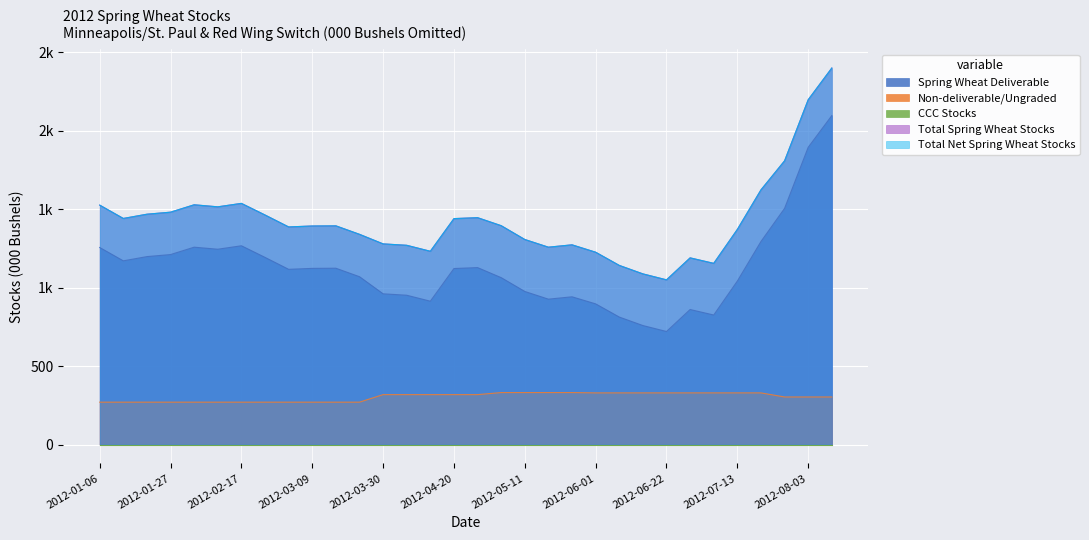

What is the difference between the highest and lowest values at 2012-03-09?

1122